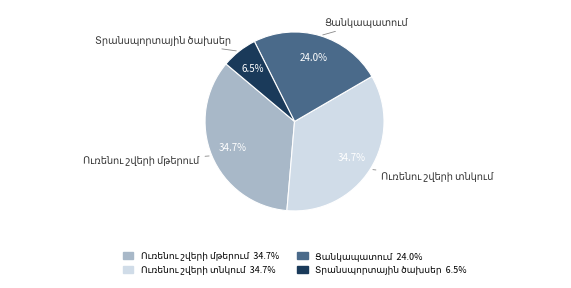

Is there a majority slice in this chart?

No